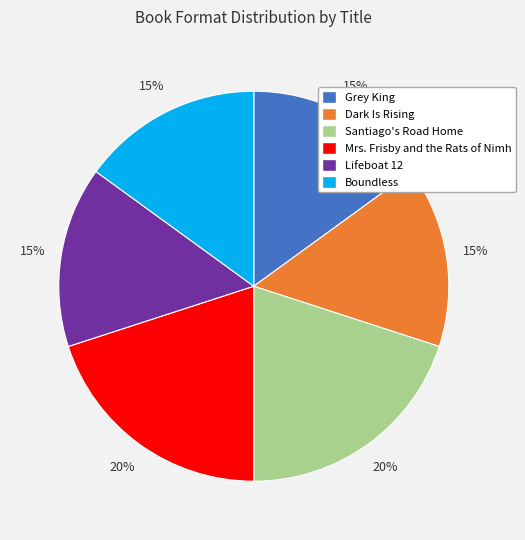

Is it true that Santiago's Road Home is 20% of the pie?

True